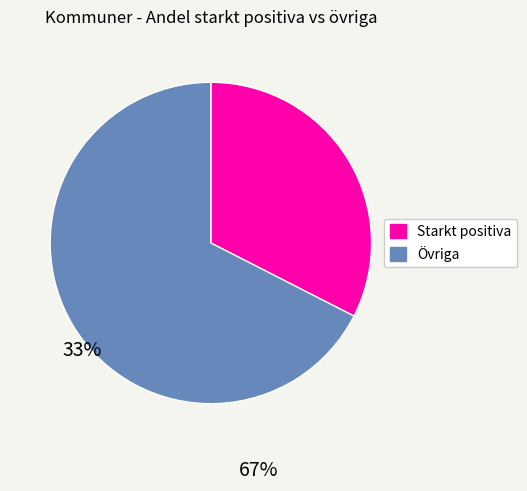

Is there a majority slice in this chart?

Yes